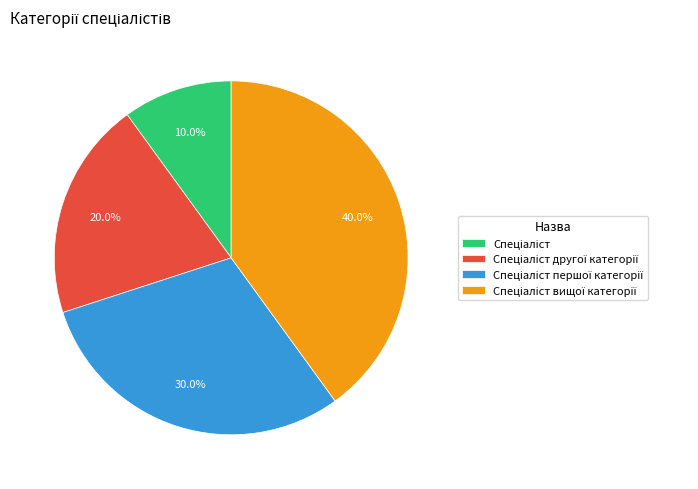

Is there any slice that represents more than half of the pie?

No